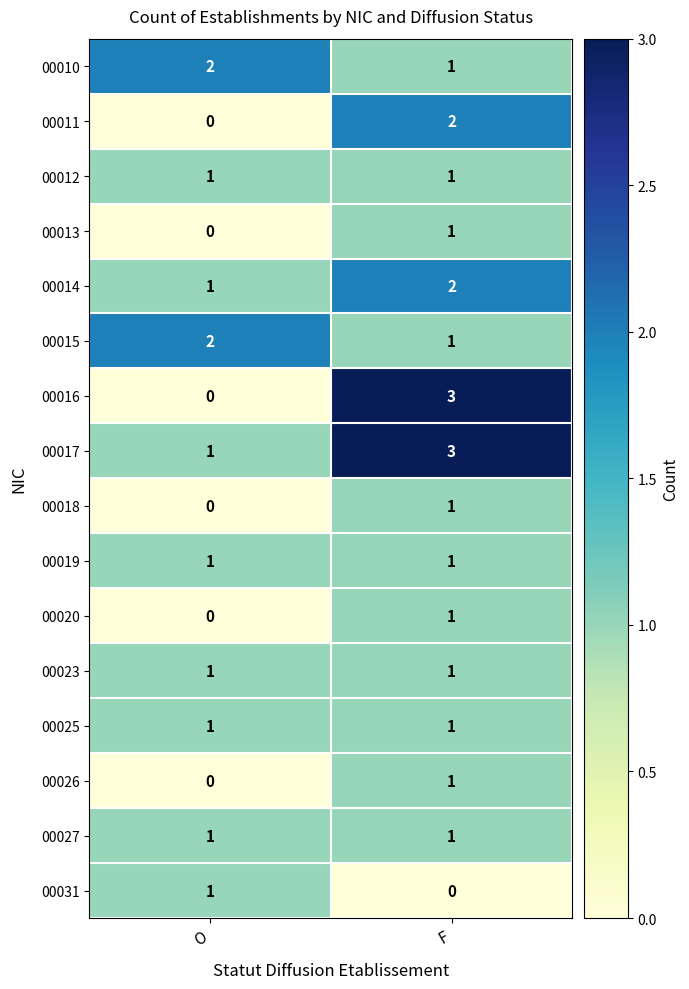

Which series has the largest range (max minus min)?

00016